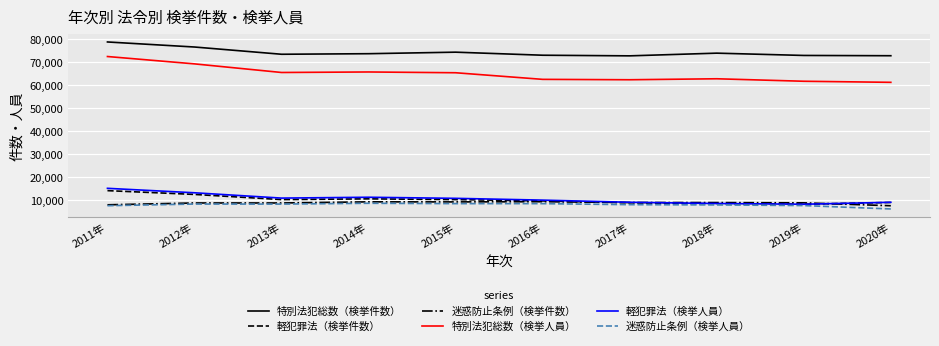

Which series has the largest total across all categories?

特別法犯総数（検挙件数）